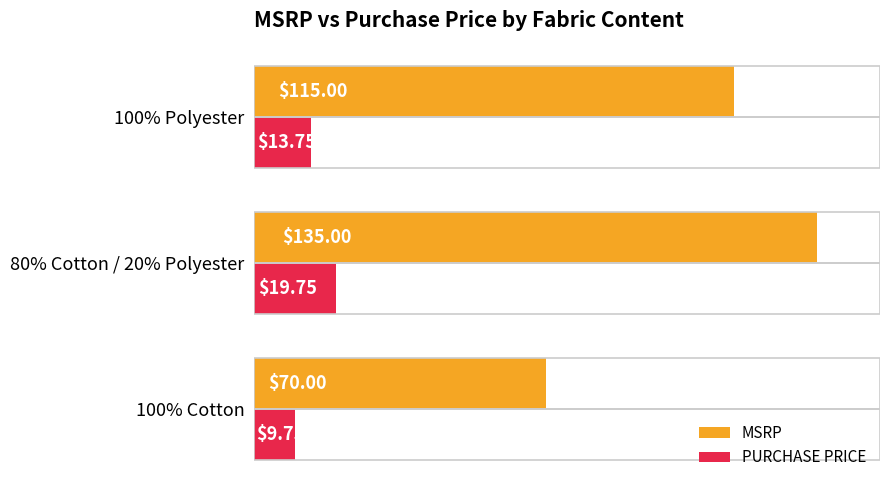

Which series has the largest total across all categories?

MSRP